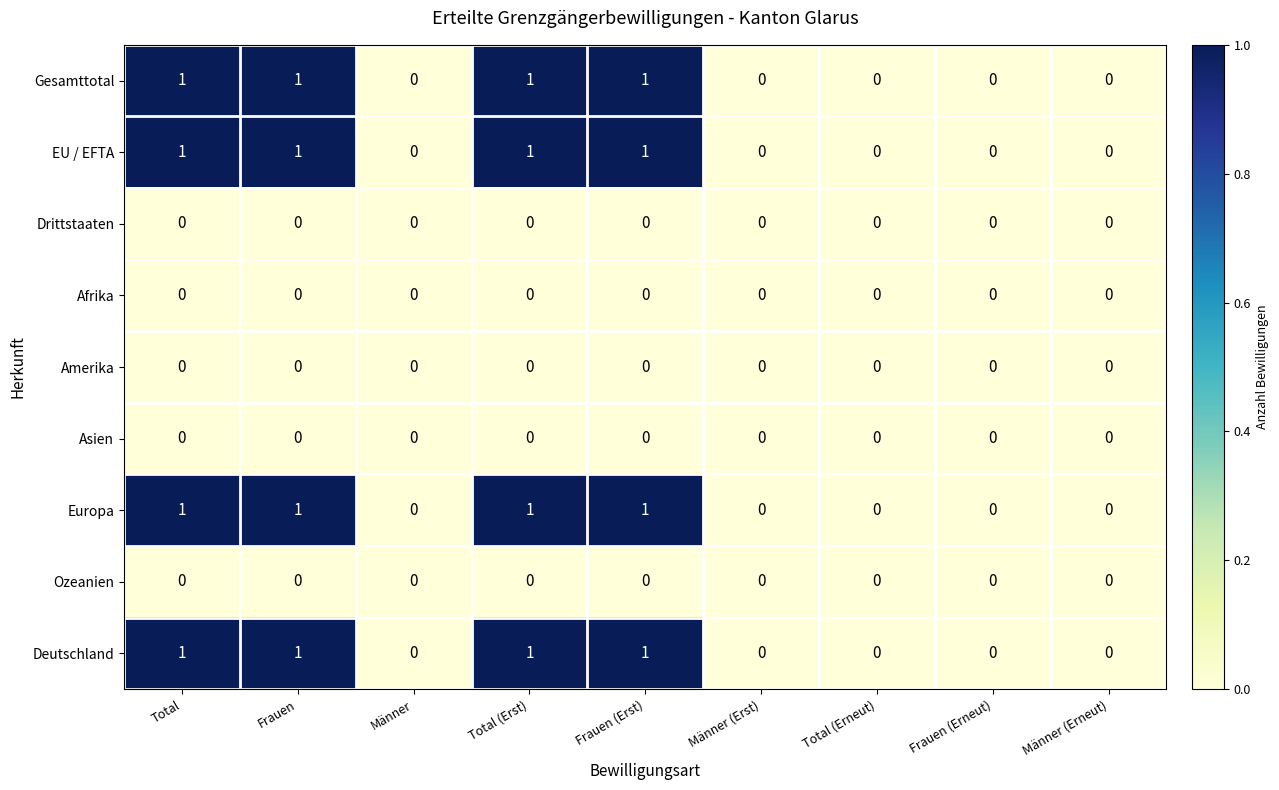

Count the number of categories in the chart.

9